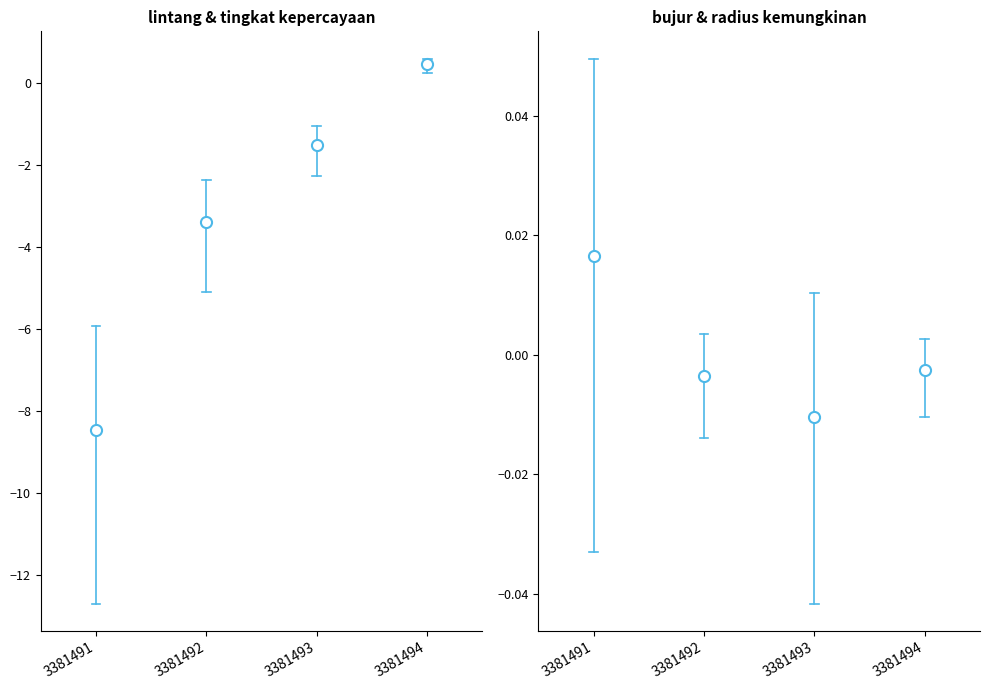

Count the lintang values in the range -12 to -5.

1